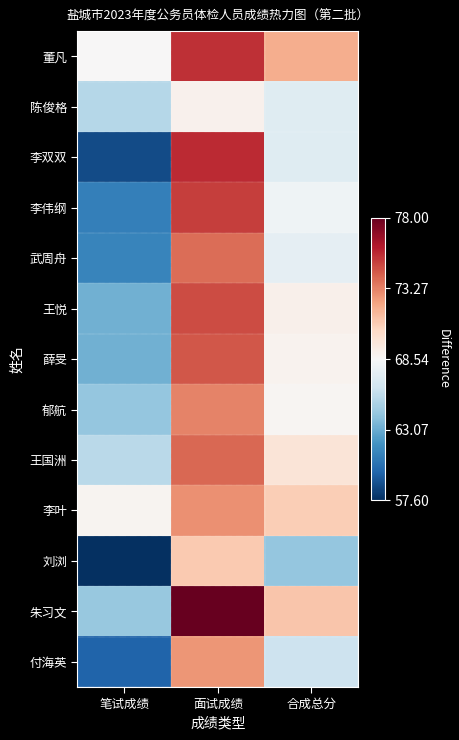

Between 笔试成绩 and 合成总分, which series saw the biggest shift?

李双双